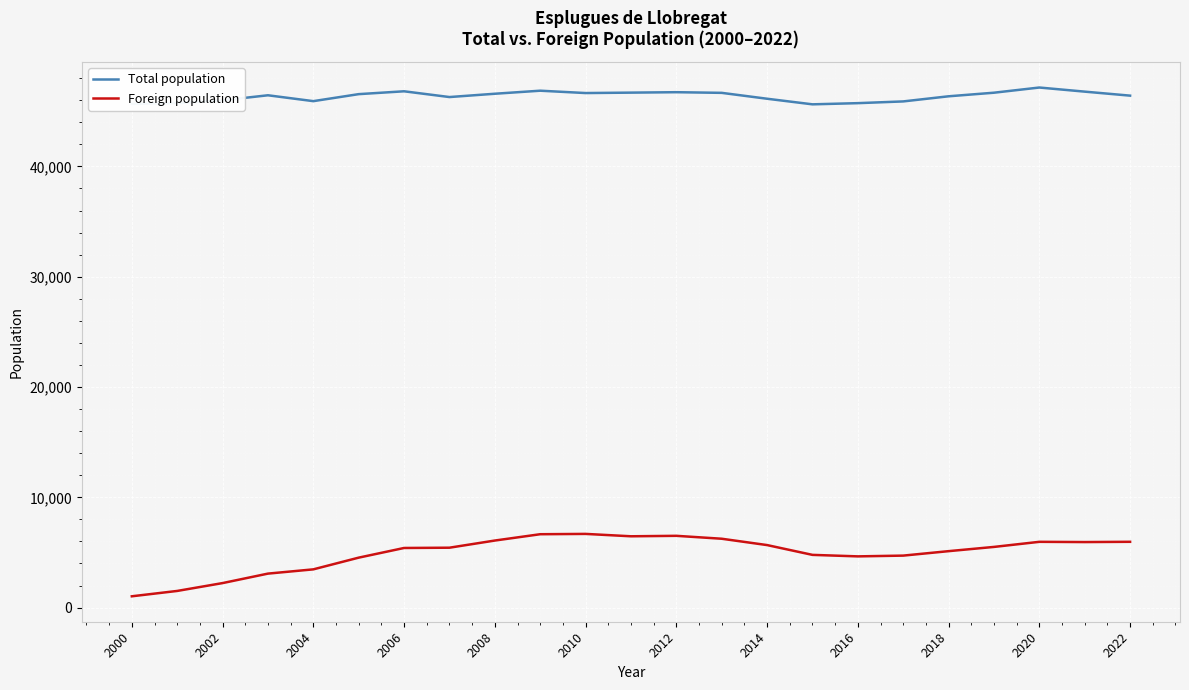

Does the chart have visible grid lines?

Yes